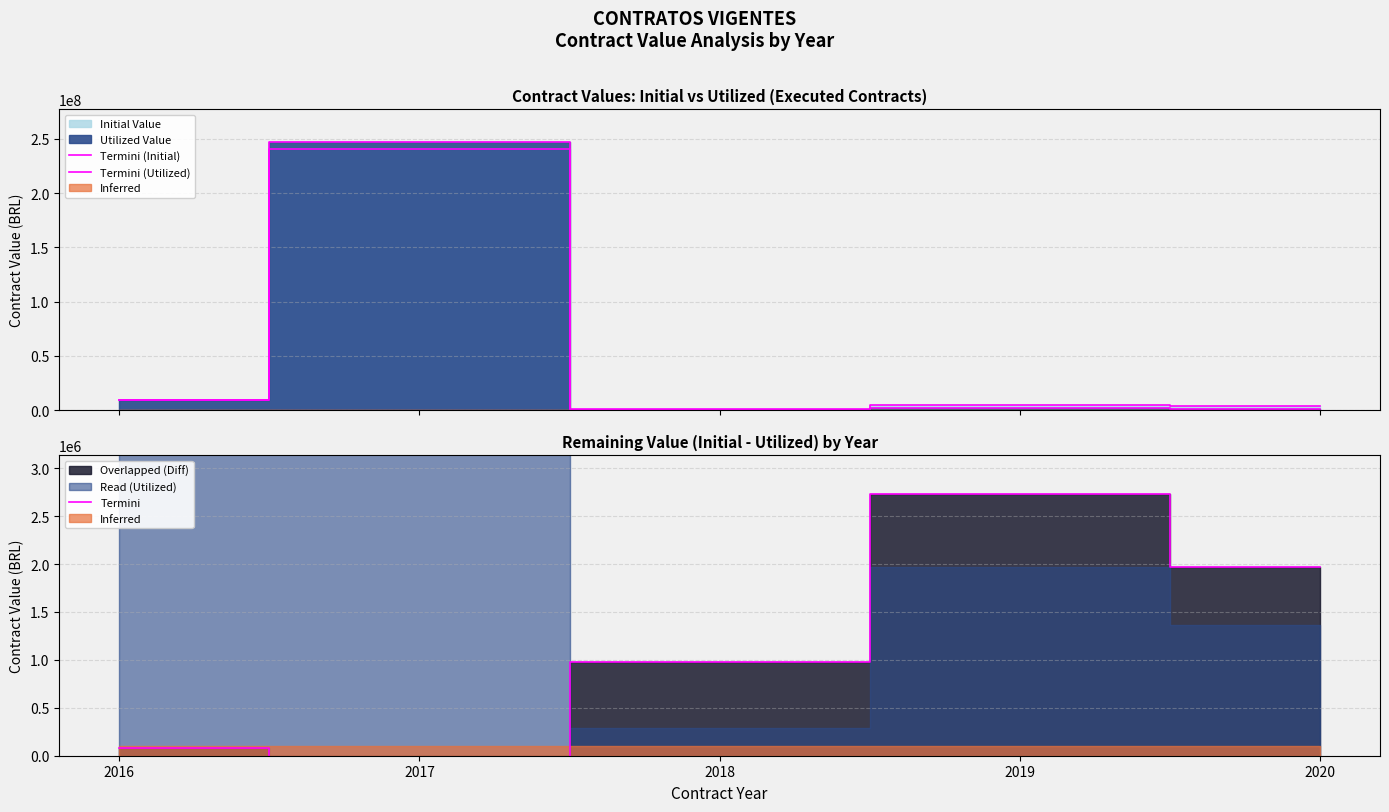

Does the chart display data point markers on the line(s)?

No